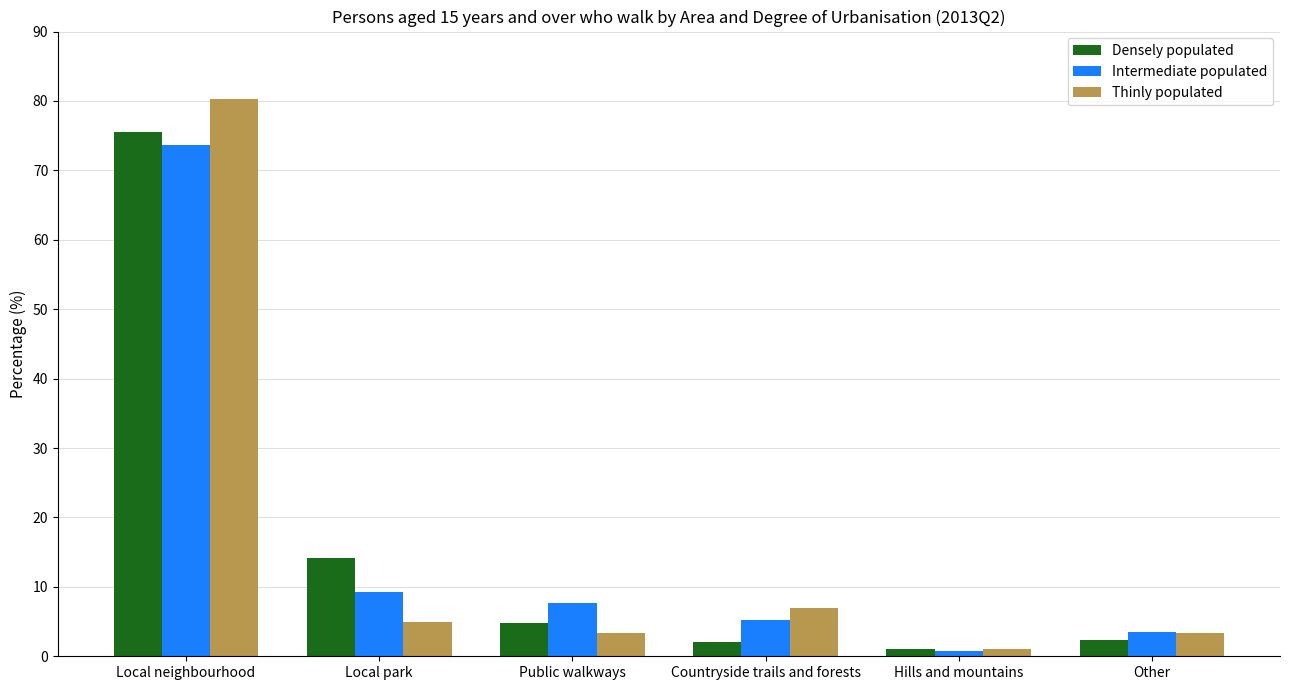

What is the lowest value of the Intermediate populated series?

0.7